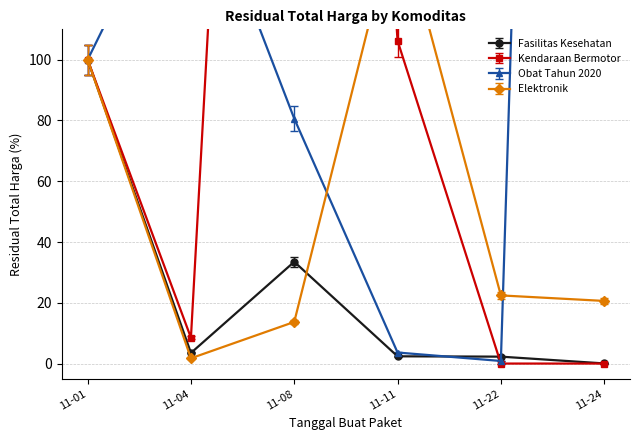

Rank the series by their maximum value, from lowest to highest.

Total Harga (Fasilitas Kesehatan), Total Harga (Elektronik), Total Harga (Kendaraan Bermotor), Total Harga (Obat Tahun 2020)